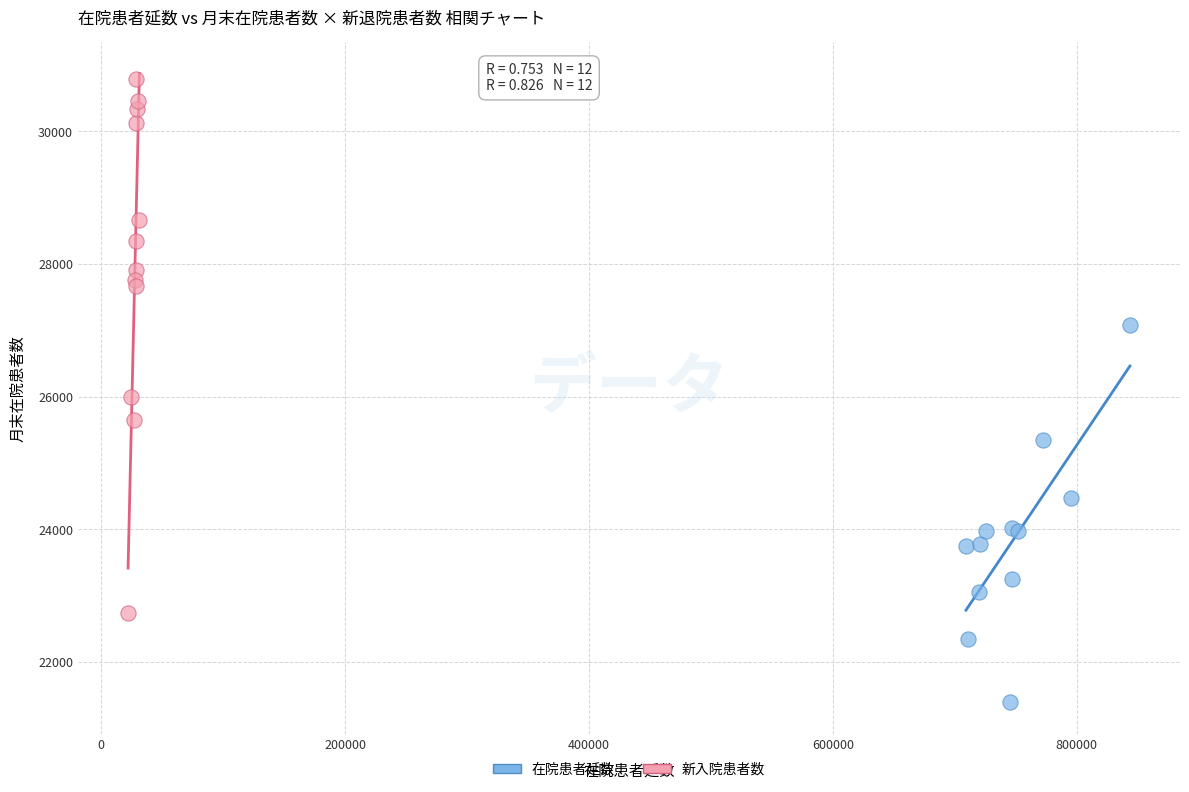

Which series has the widest spread of Y values?

新入院患者数